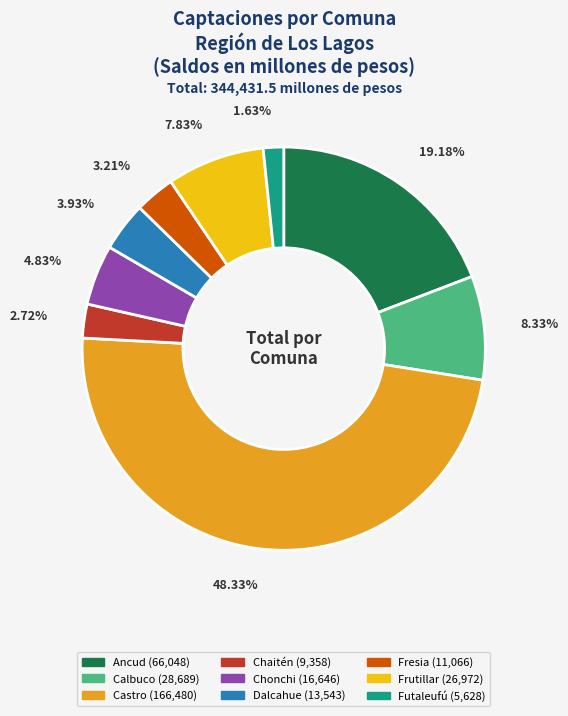

Approximately how many times larger is the value at Chonchi compared to Ancud?

0.3